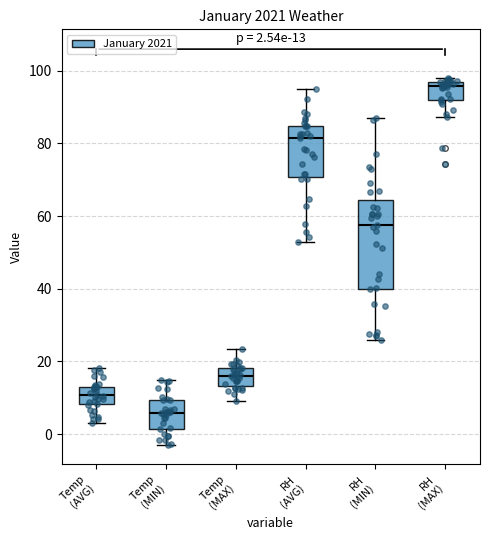

Comparing the boxes themselves (not the whiskers), which one is the tallest?

RH (MIN)